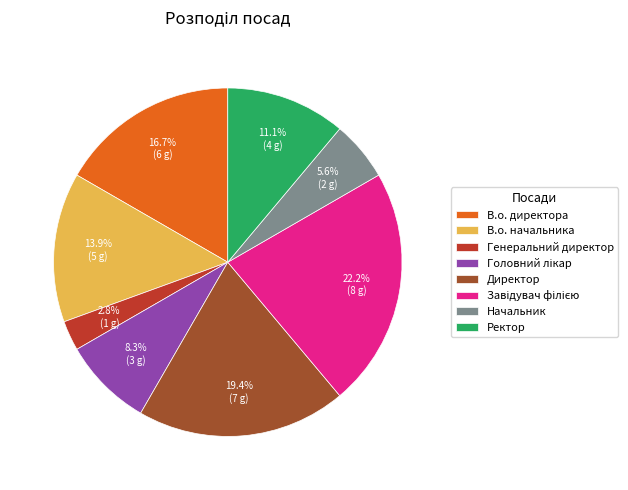

Combined, do В.о. директора and В.о. начальника account for over 50%?

No